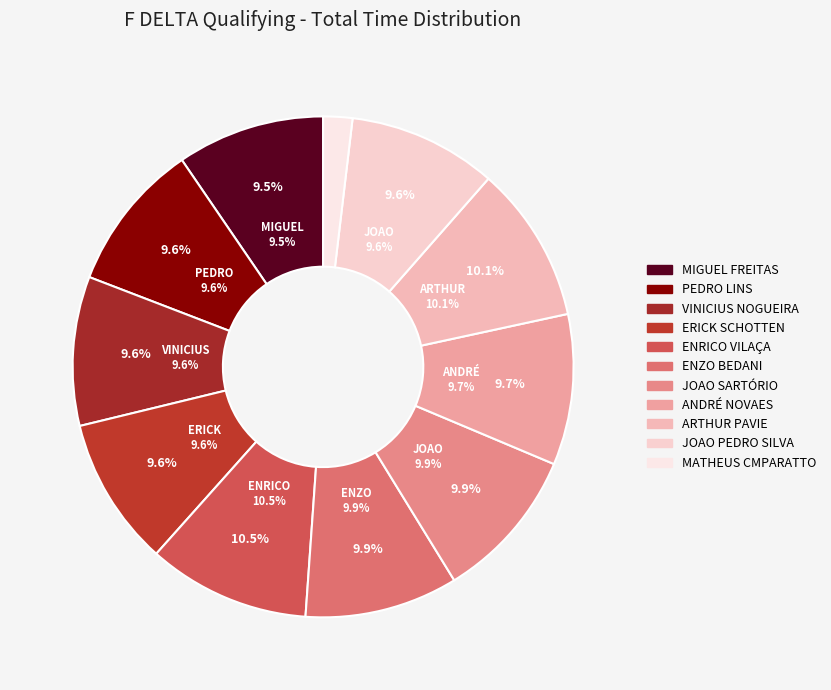

Rank the categories by value from lowest to highest.

MATHEUS CMPARATTO, MIGUEL FREITAS, JOAO PEDRO SILVA, ERICK SCHOTTEN, VINICIUS NOGUEIRA, PEDRO LINS, ANDRÉ NOVAES, JOAO SARTÓRIO, ENZO BEDANI, ARTHUR PAVIE, ENRICO VILAÇA